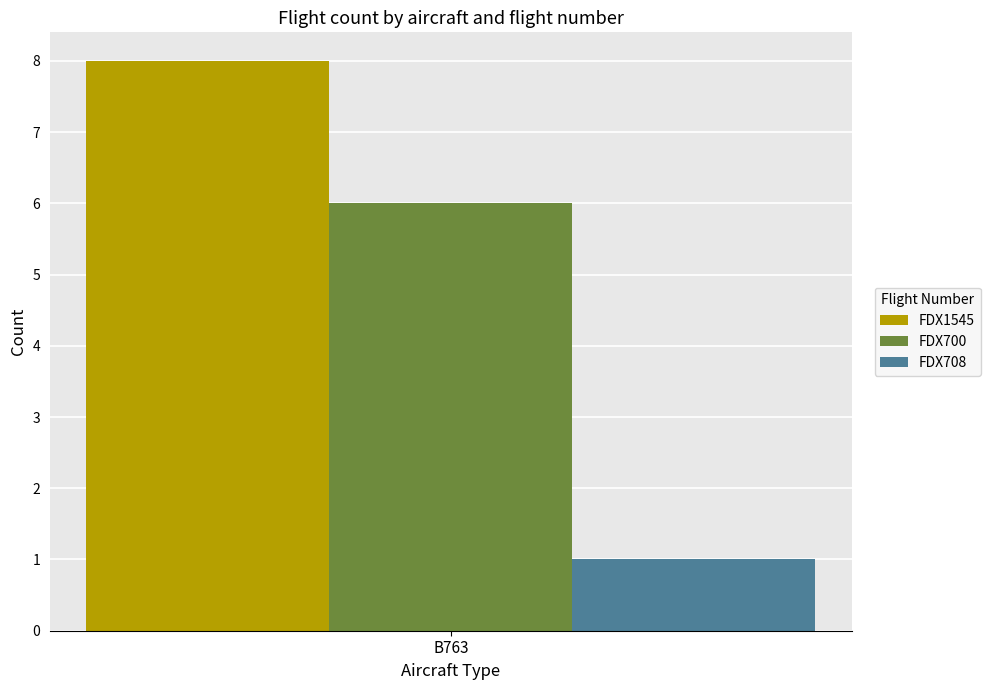

The FDX1545 series shows 8 at B763. True or false?

True